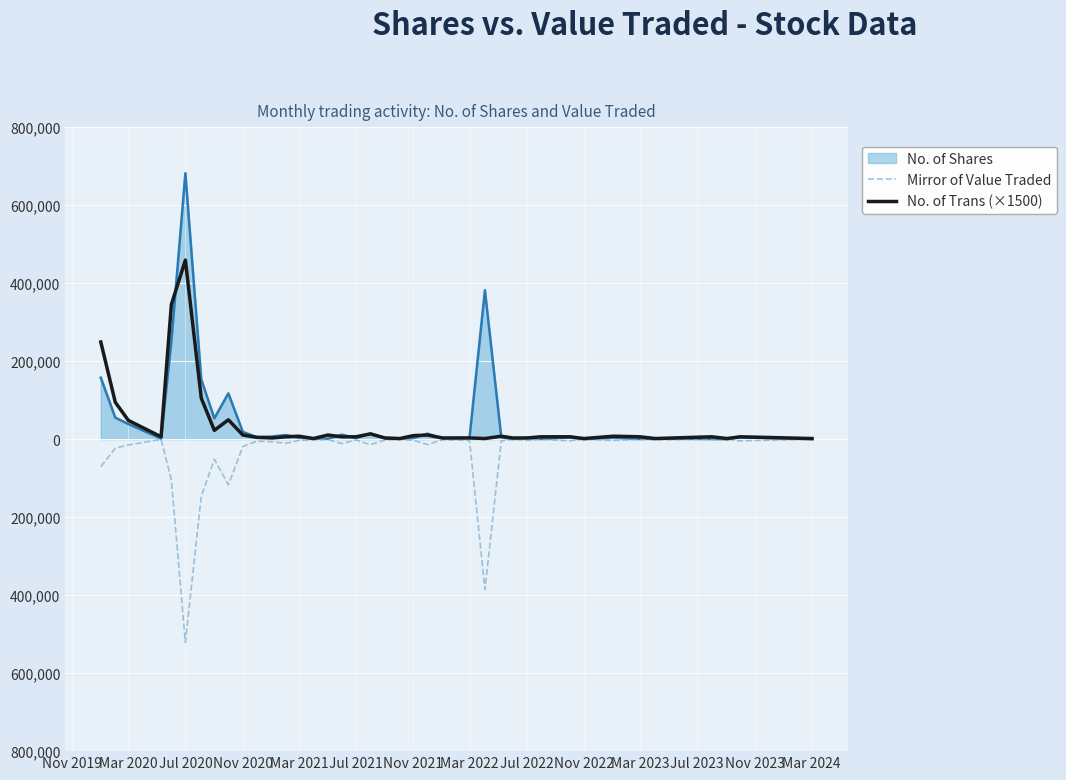

What is the value of the Mirror of Value Traded point at the 30th from the left?

-494